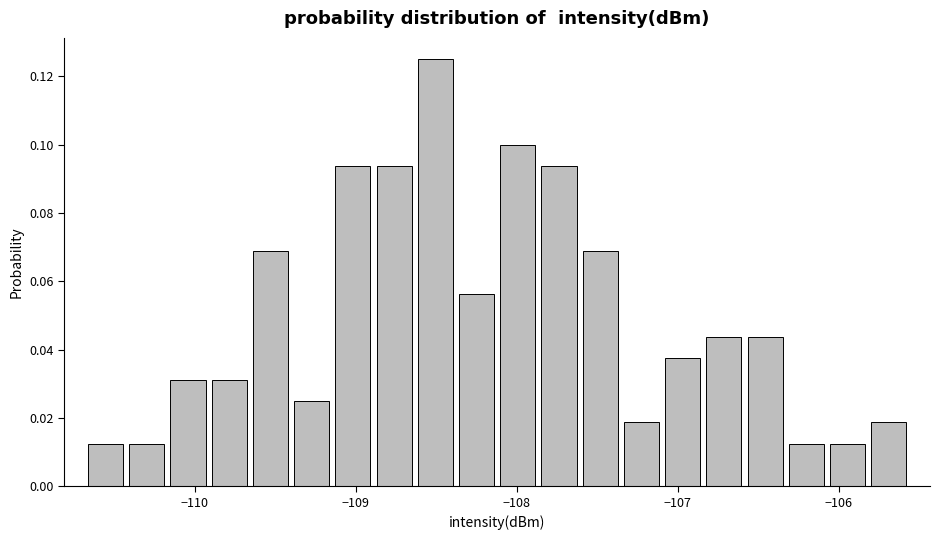

Around what value on the x-axis is the tallest bar? Give the approximate position of its centre, as read against the axis.

-108.5